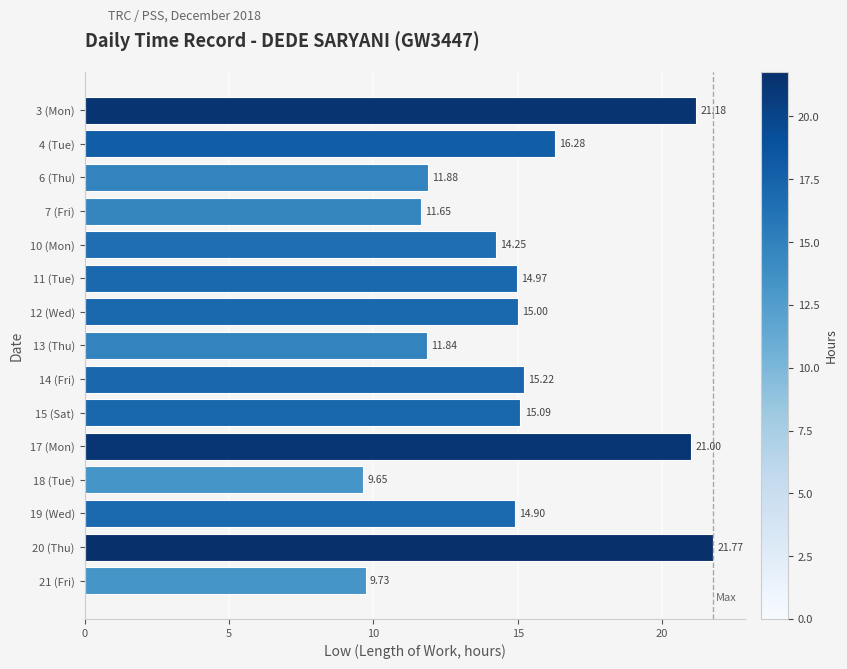

Rank the categories by value from highest to lowest.

20 (Thu), 3 (Mon), 17 (Mon), 4 (Tue), 14 (Fri), 15 (Sat), 12 (Wed), 11 (Tue), 19 (Wed), 10 (Mon), 6 (Thu), 13 (Thu), 7 (Fri), 21 (Fri), 18 (Tue)